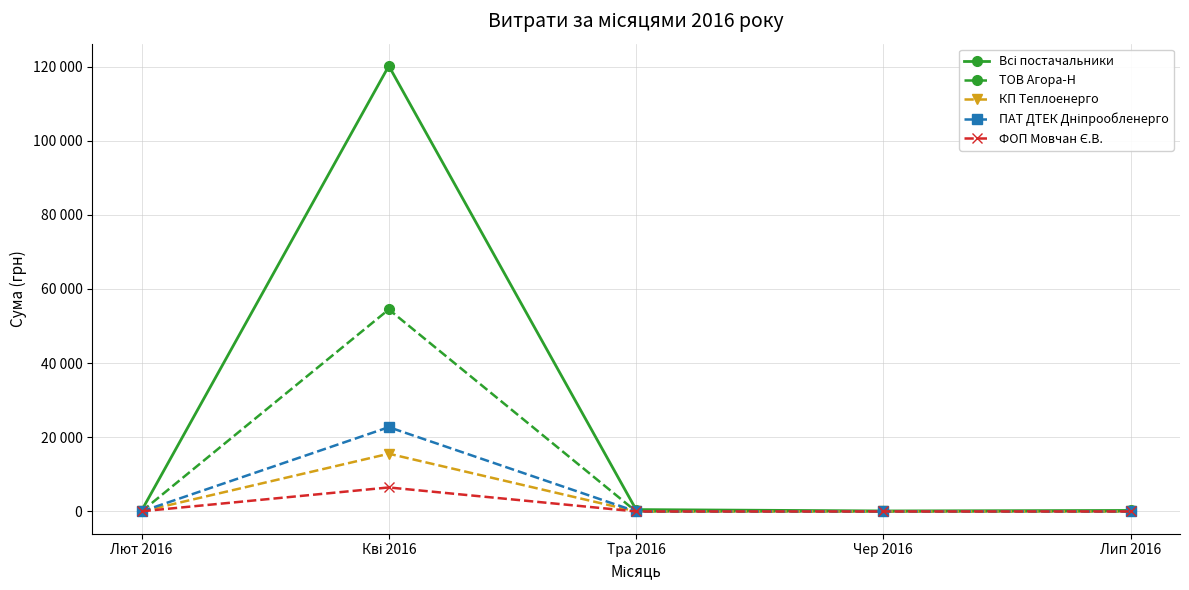

Is this an area chart (filled region under the line)?

No